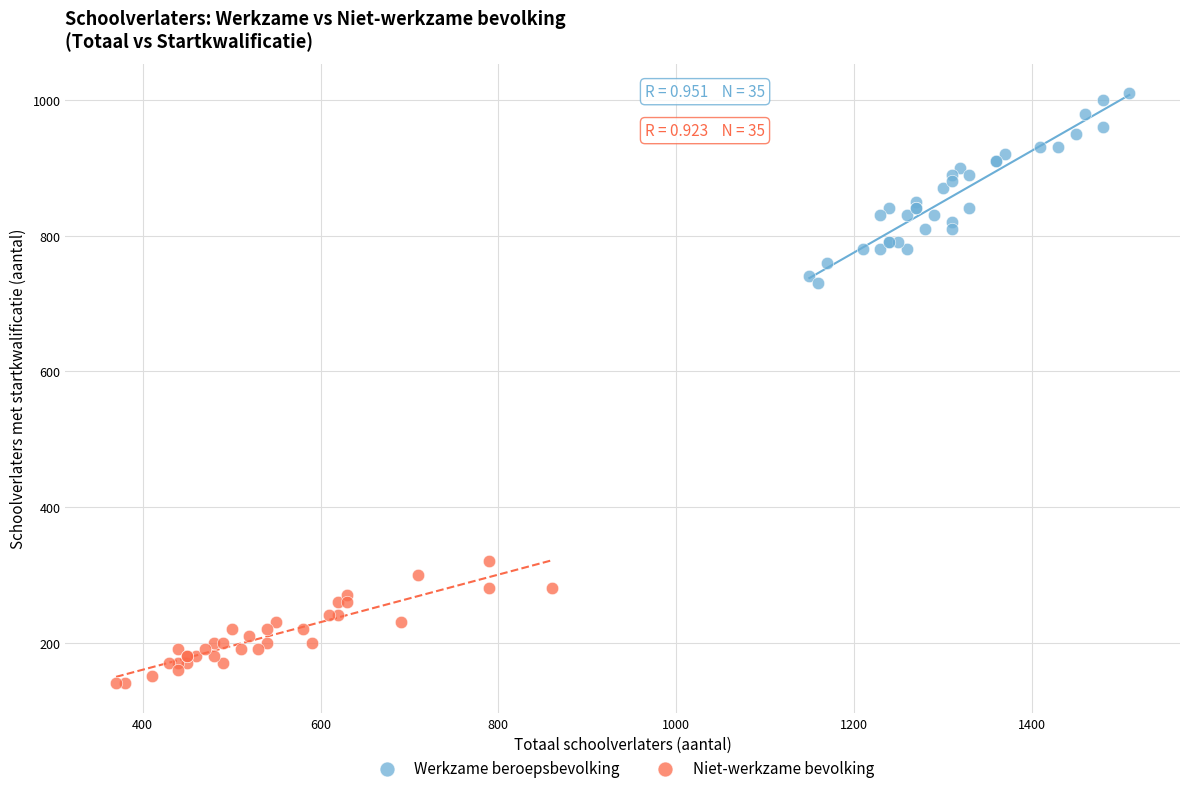

Which series reaches the maximum Y coordinate?

Werkzame beroepsbevolking